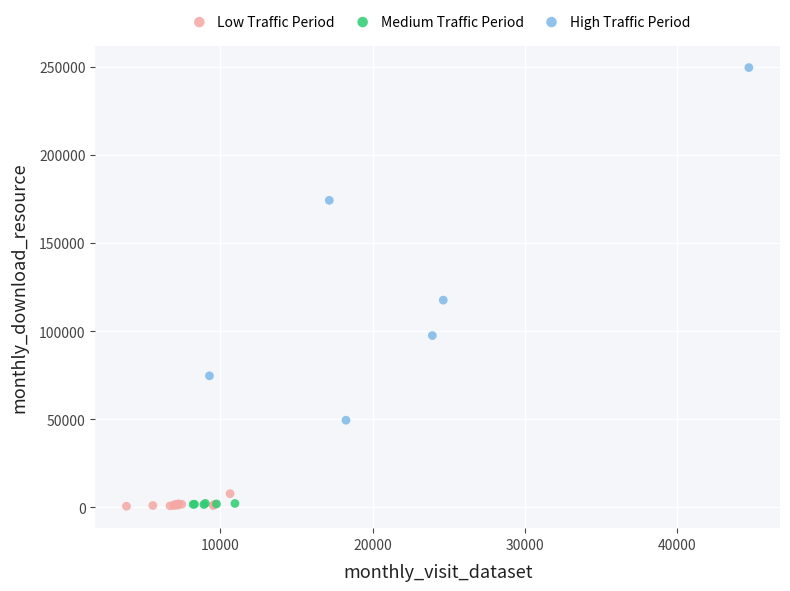

Which series has the largest Y range (max minus min)?

High Traffic Period